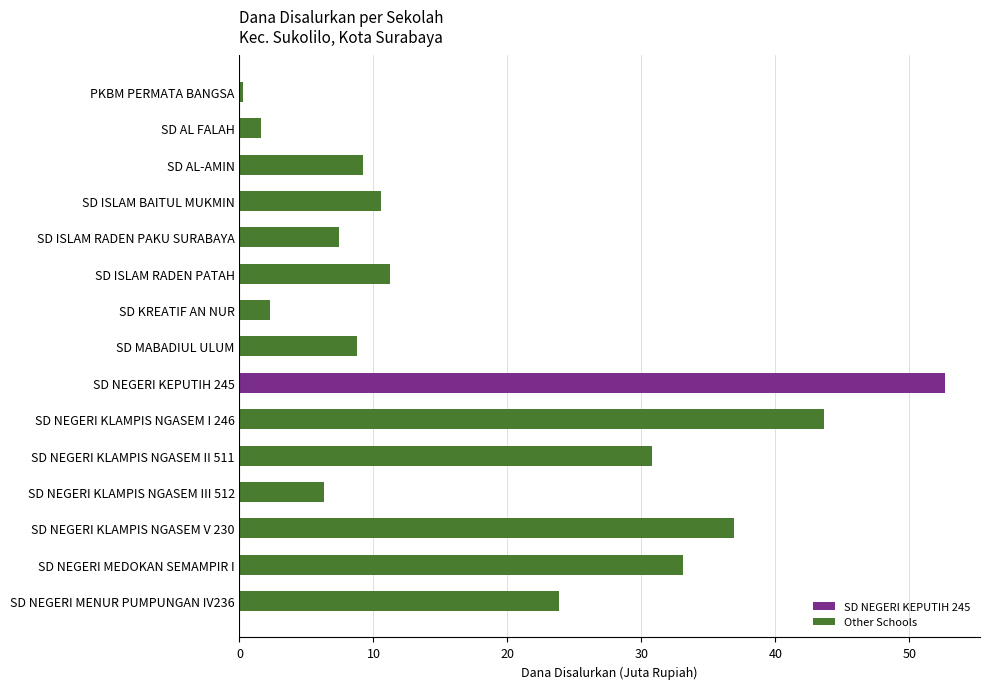

List the labels in order of value, smallest first.

PKBM PERMATA BANGSA, SD AL FALAH, SD KREATIF AN NUR, SD NEGERI KLAMPIS NGASEM III 512, SD ISLAM RADEN PAKU SURABAYA, SD MABADIUL ULUM, SD AL-AMIN, SD ISLAM BAITUL MUKMIN, SD ISLAM RADEN PATAH, SD NEGERI MENUR PUMPUNGAN IV236, SD NEGERI KLAMPIS NGASEM II 511, SD NEGERI MEDOKAN SEMAMPIR I, SD NEGERI KLAMPIS NGASEM V 230, SD NEGERI KLAMPIS NGASEM I 246, SD NEGERI KEPUTIH 245